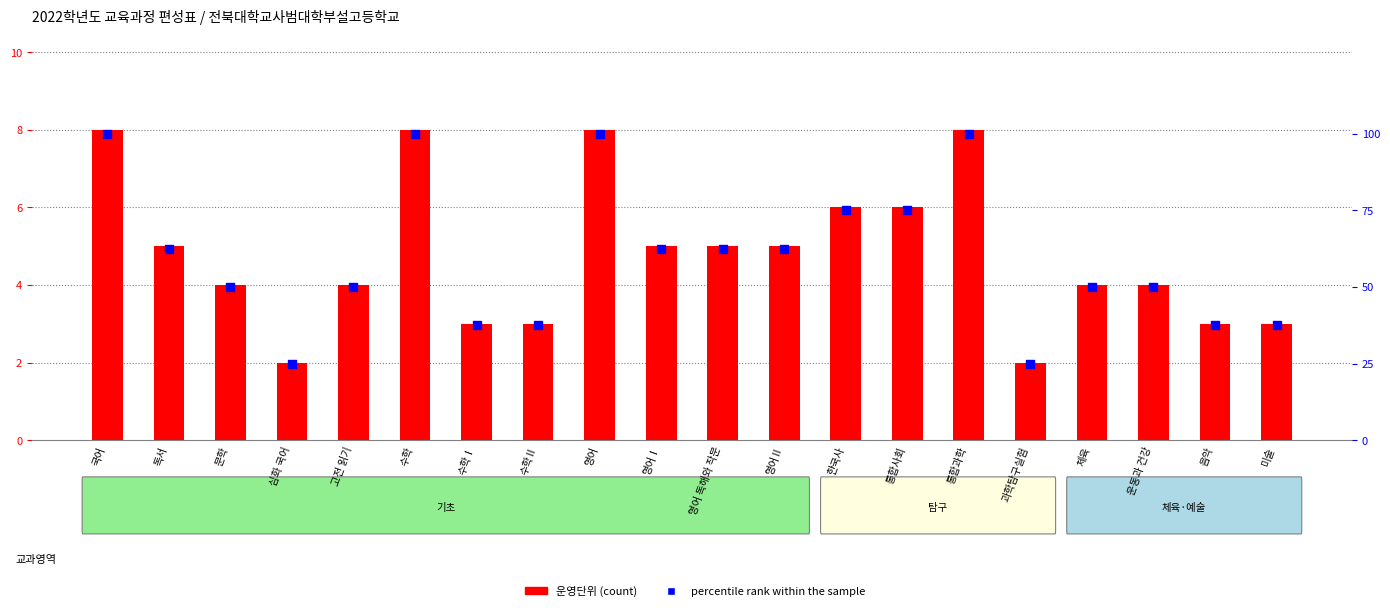

What is the total value across all series at 체육?

54.0